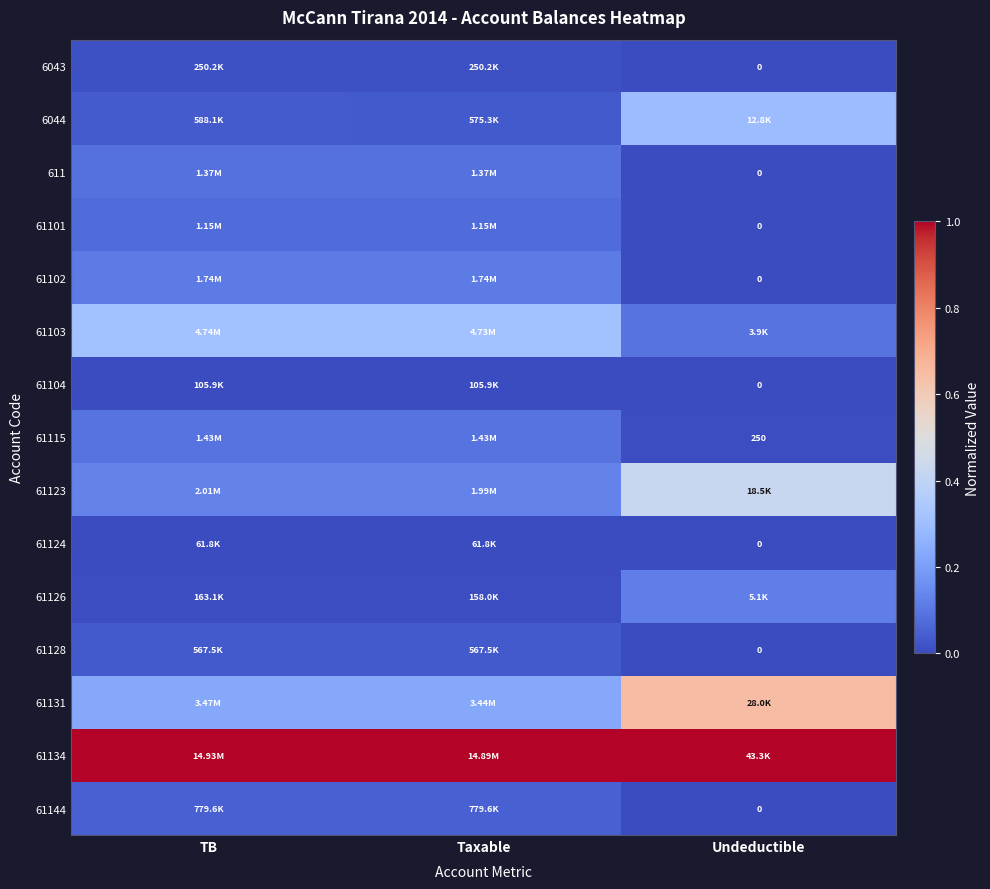

How many distinct data groups are displayed?

15